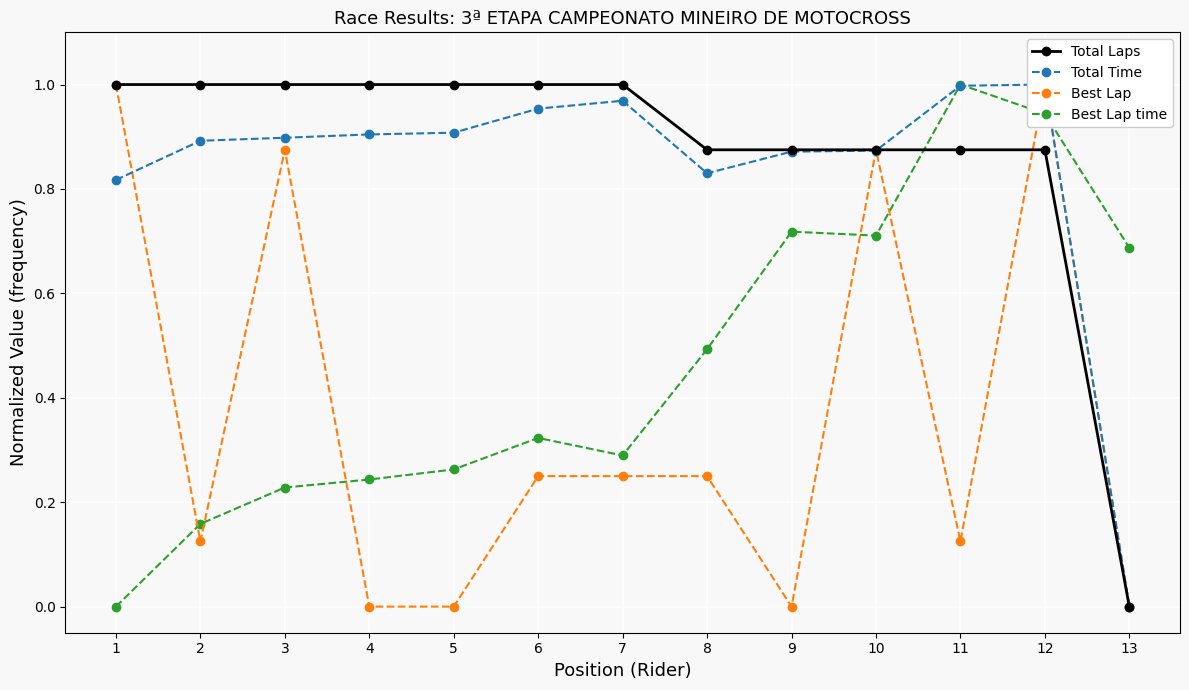

True or false: Best Lap has a value of 1.5 at 10.

False